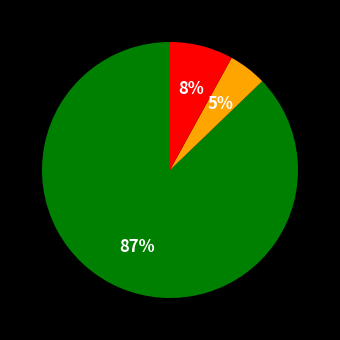

How many segments does this pie chart have?

3